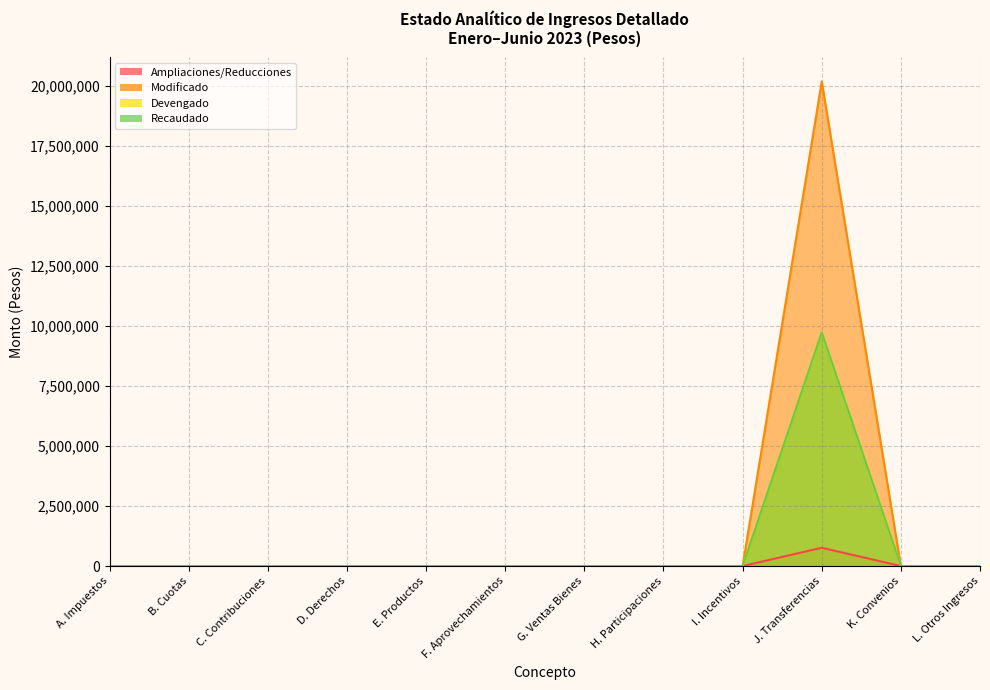

How many data points does each series have?

12